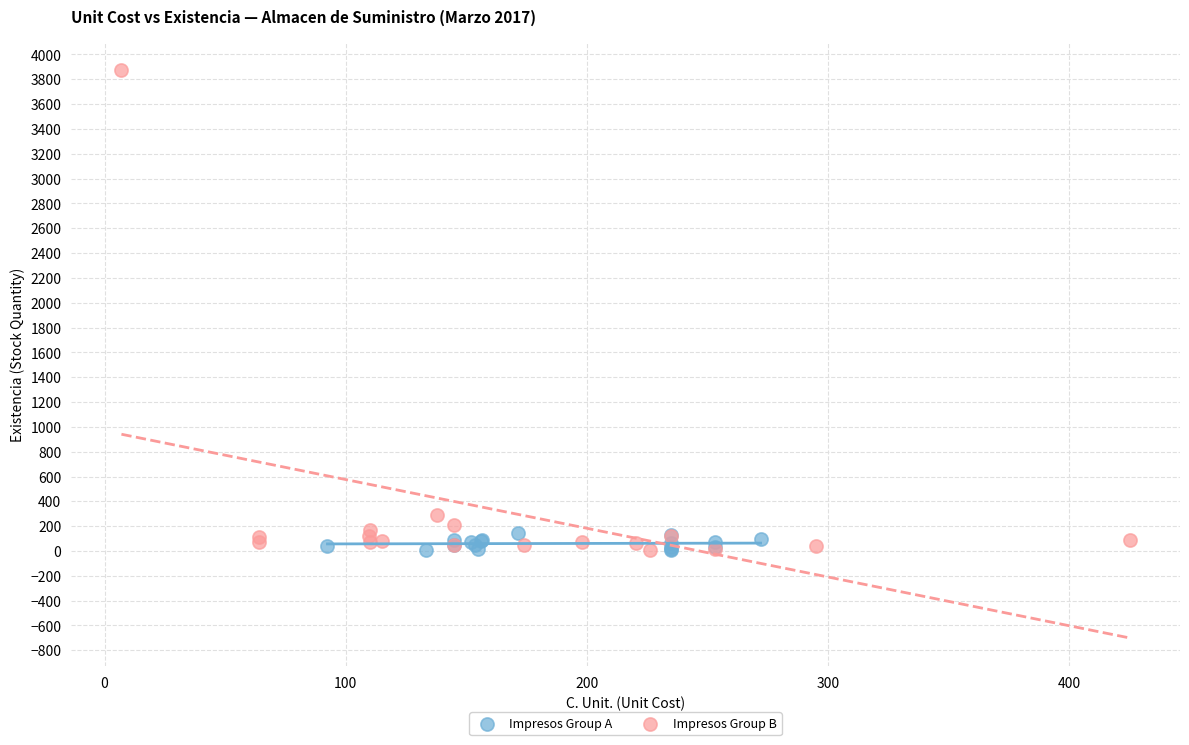

What are all the series names shown in the legend?

Impresos Group A, Impresos Group B